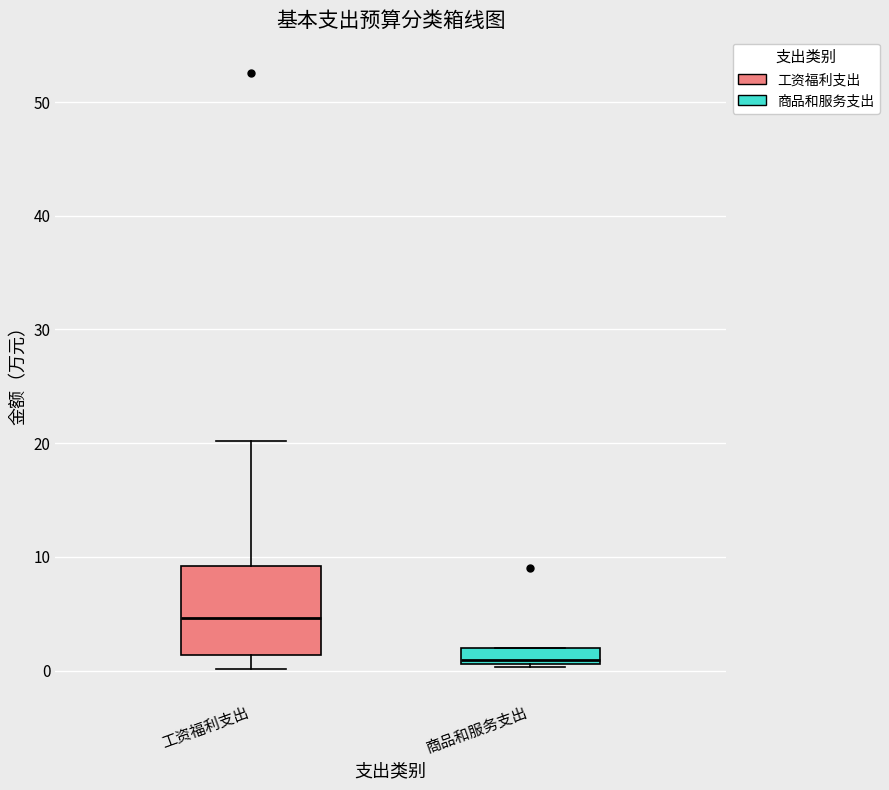

Which box's median line is the highest?

工资福利支出